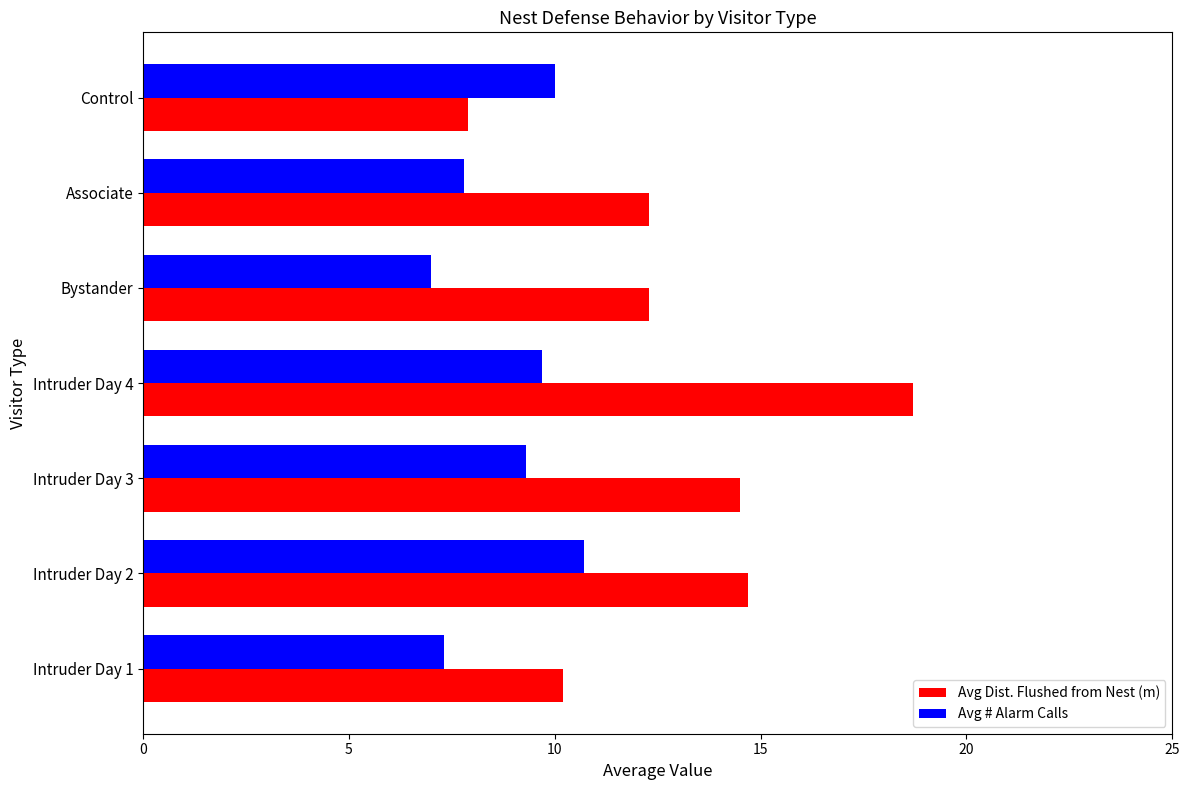

Which series has the largest range (max minus min)?

Avg Dist. Flushed from Nest (m)